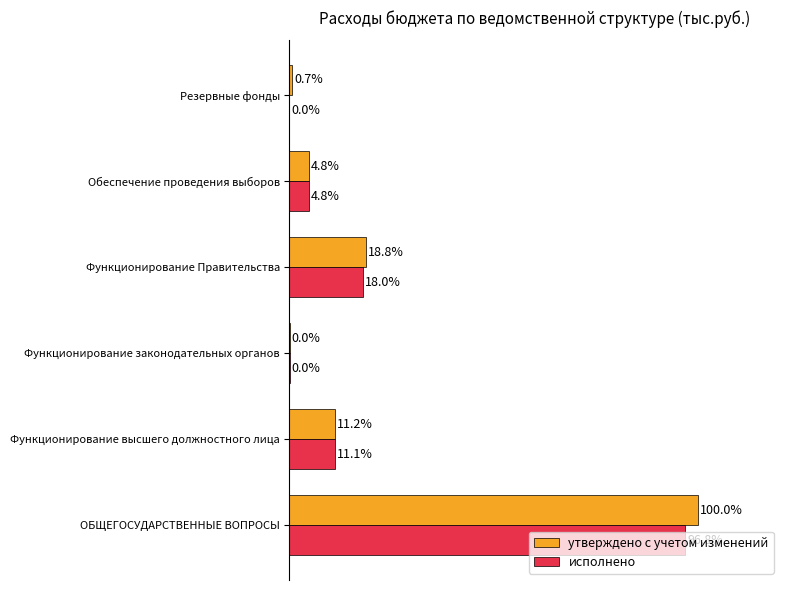

Between Функционирование Правительства and Резервные фонды, which series saw the biggest shift?

утверждено с учетом изменений